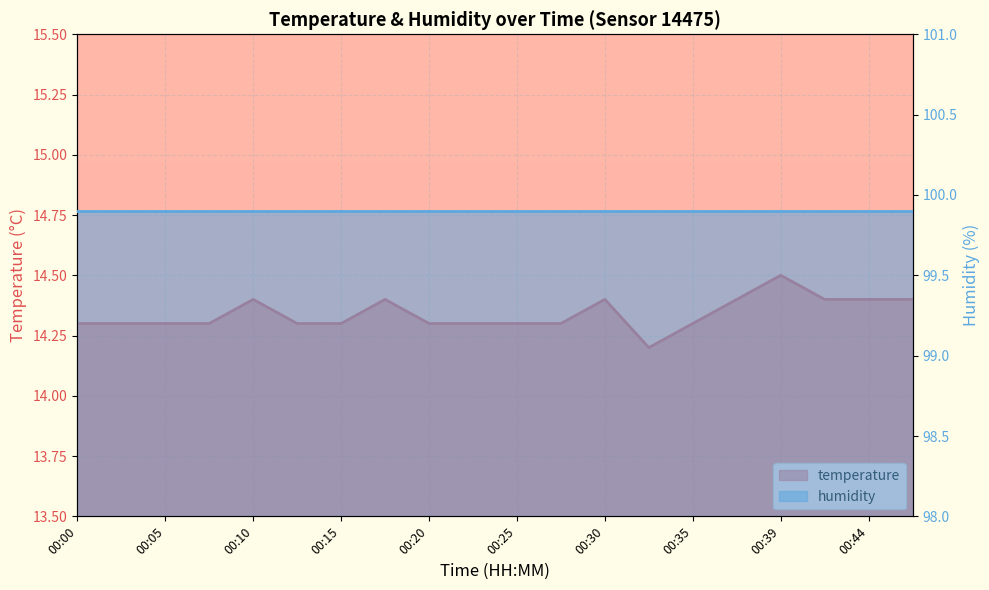

List the labels in order of value, largest first.

00:39, 00:10, 00:17, 00:30, 00:37, 00:42, 00:44, 00:47, 00:00, 00:02, 00:05, 00:07, 00:12, 00:15, 00:20, 00:22, 00:25, 00:27, 00:35, 00:32